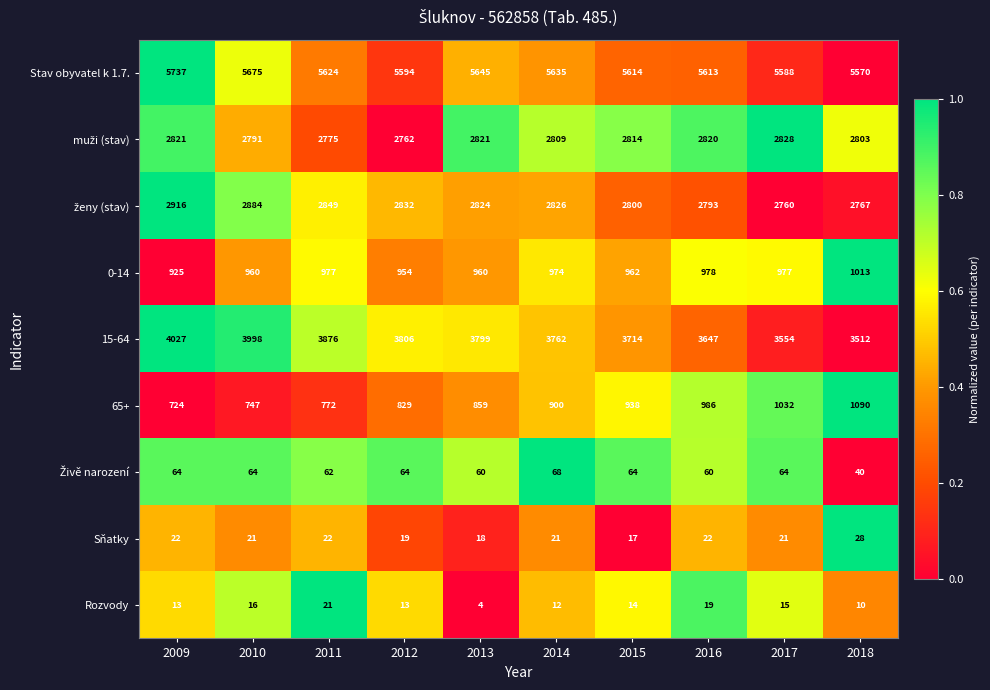

What is the spread (max minus min) of values at 2013?

5641